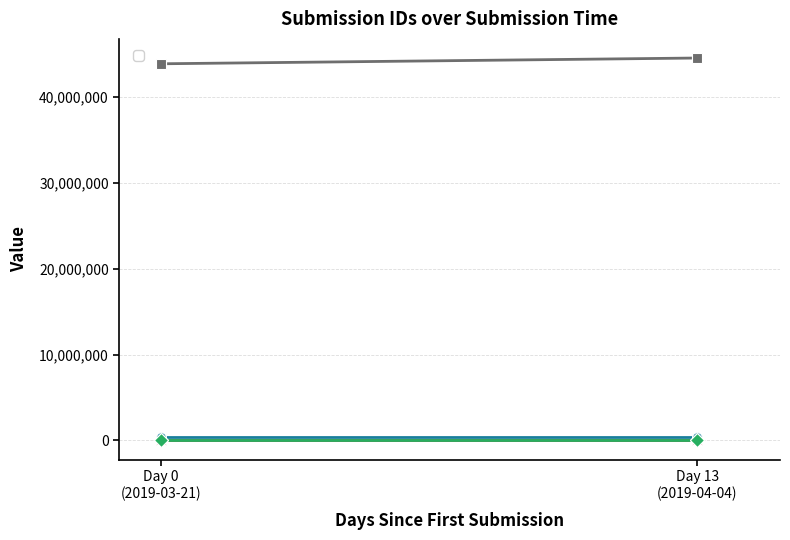

What is the value of the _xform_id point at the 2nd from the left?

393416